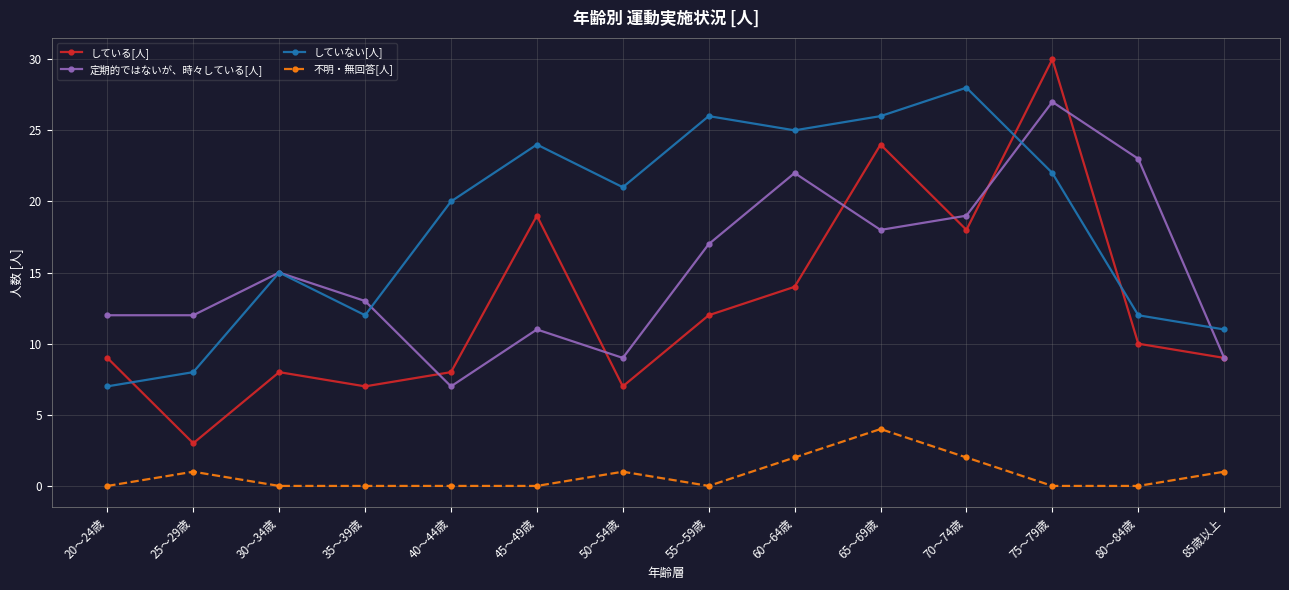

What value does the している[人] series have at 60～64歳?

14